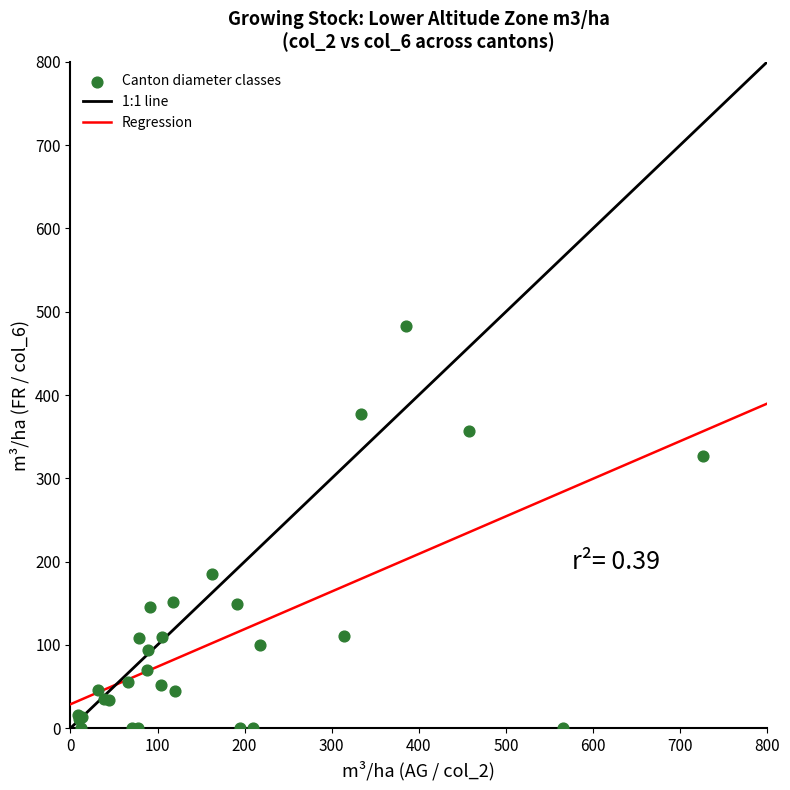

What Y value in the scatter plot is closest to 241?

185.5